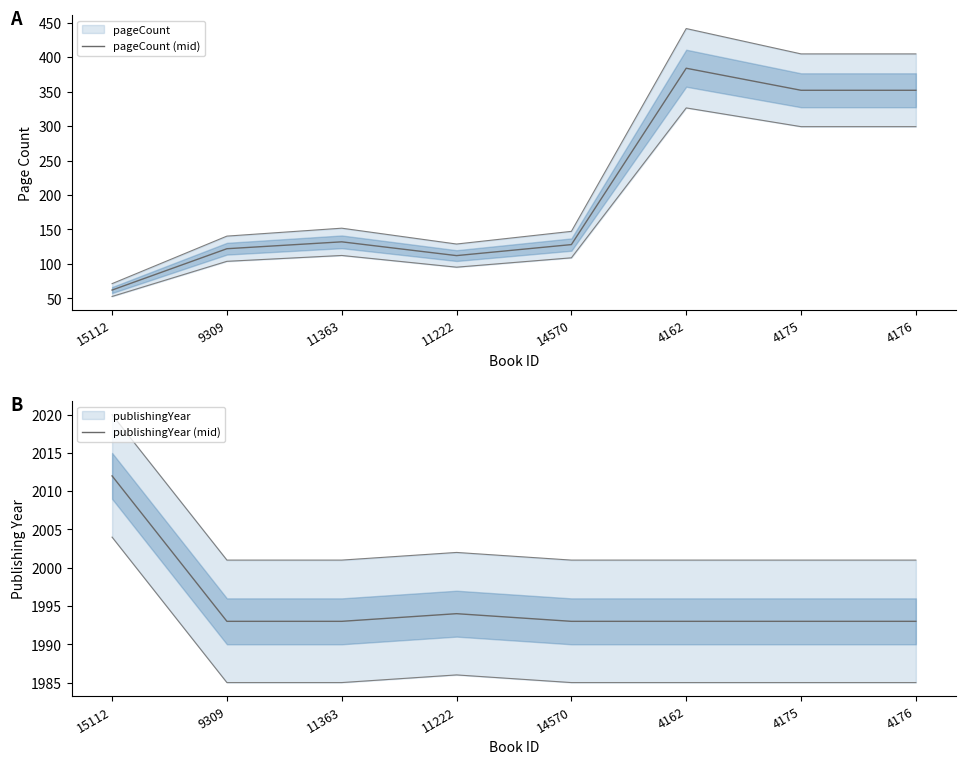

True or false: publishingYear (mid) and pageCount (mid) intersect in this chart.

False